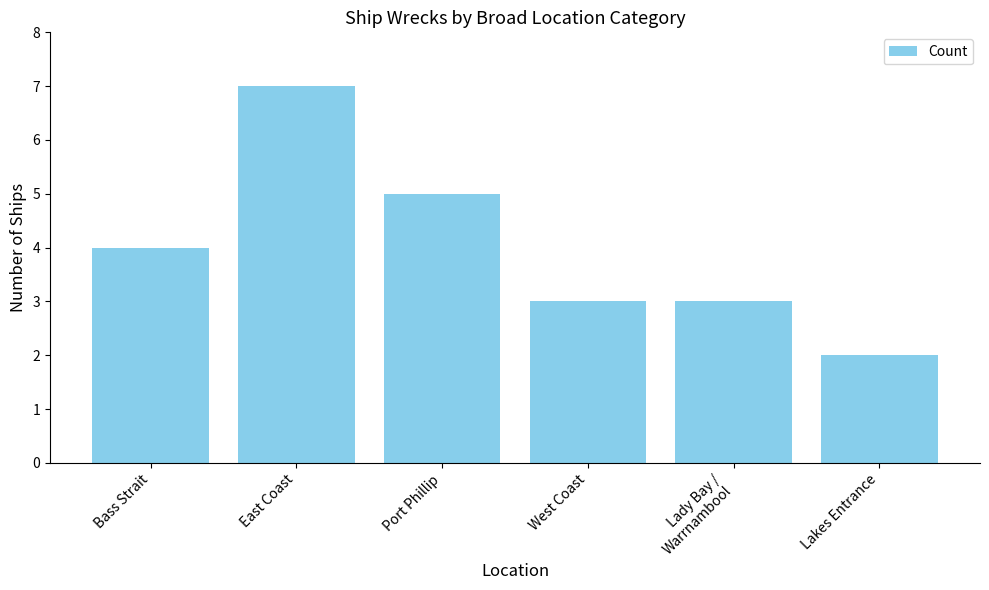

How many series are shown in this chart?

1